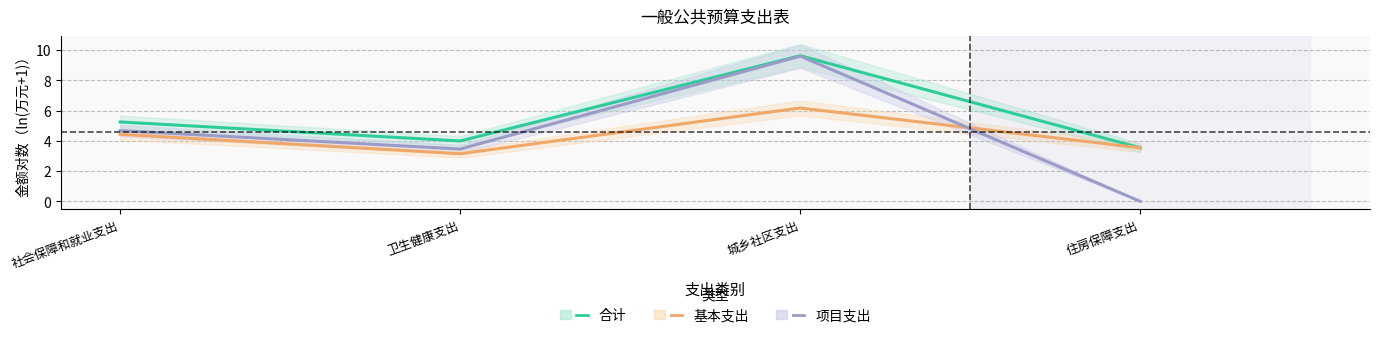

Rank the categories by 项目支出 value from highest to lowest.

城乡社区支出, 社会保障和就业支出, 卫生健康支出, 住房保障支出